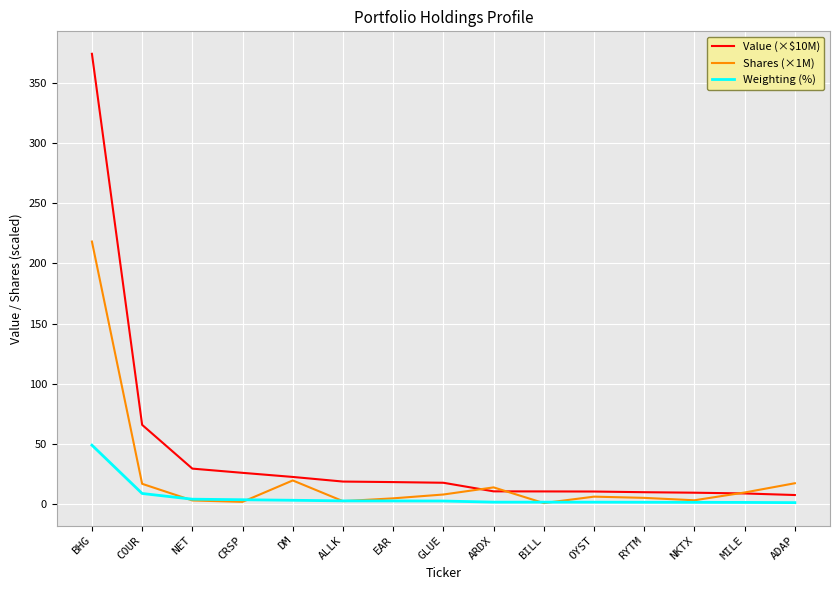

What are all the series names shown in the legend?

Value (×$10M), Shares (×1M), Weighting (%)